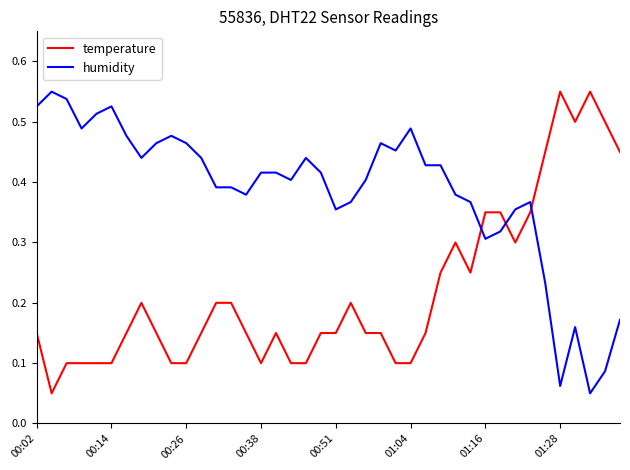

Which series ends up on top after the final intersection of temperature and humidity?

temperature